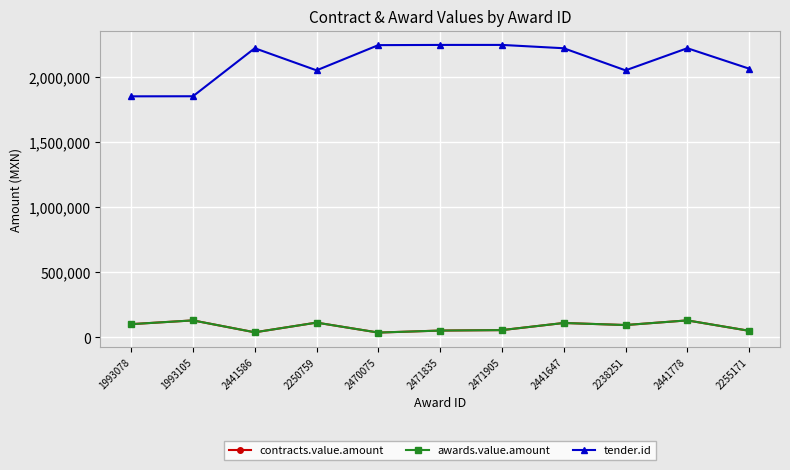

At how many categories does at least one series exceed 1324461?

11